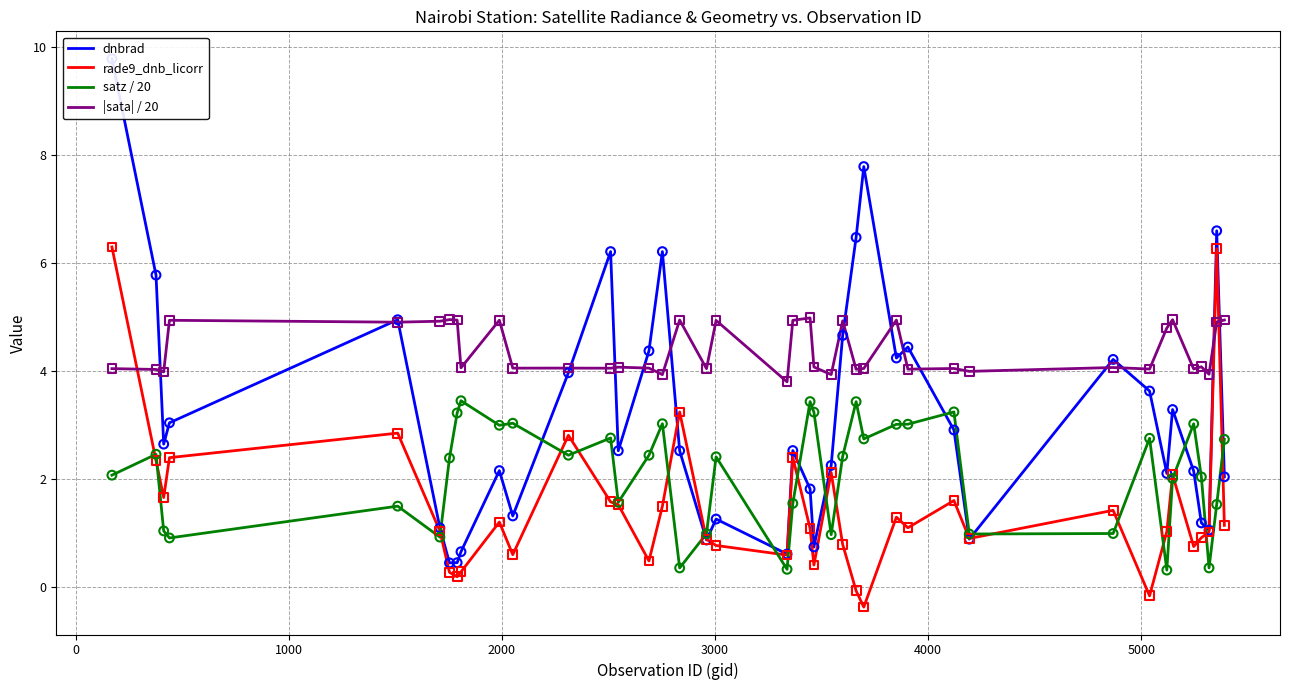

What is the highest value of the |sata| / 20 series?

5.0